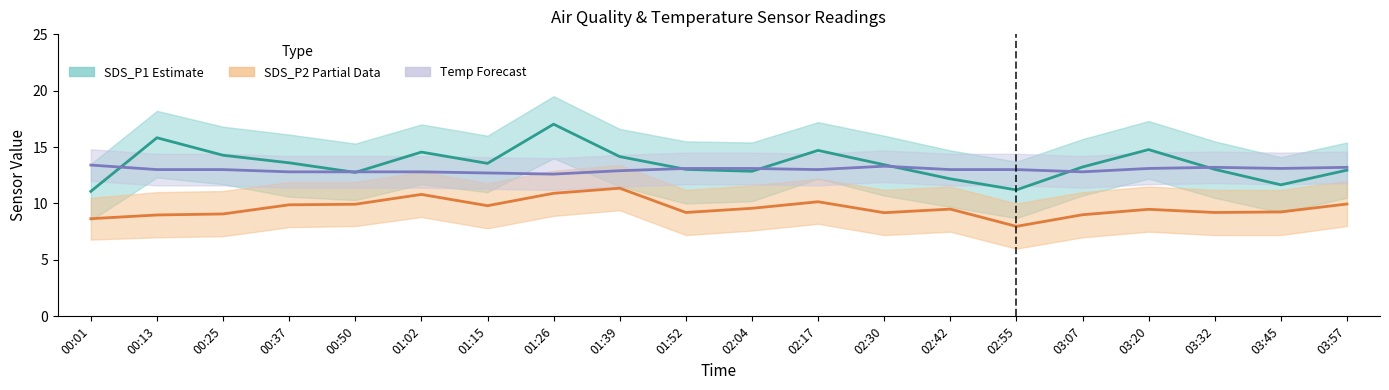

Does the chart have visible grid lines?

No